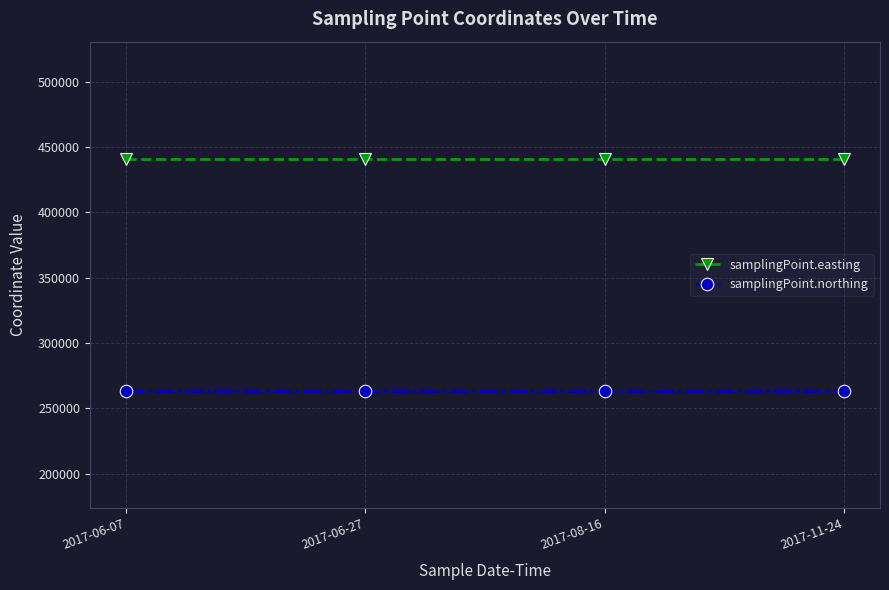

What is the maximum value shown in the chart?

440840